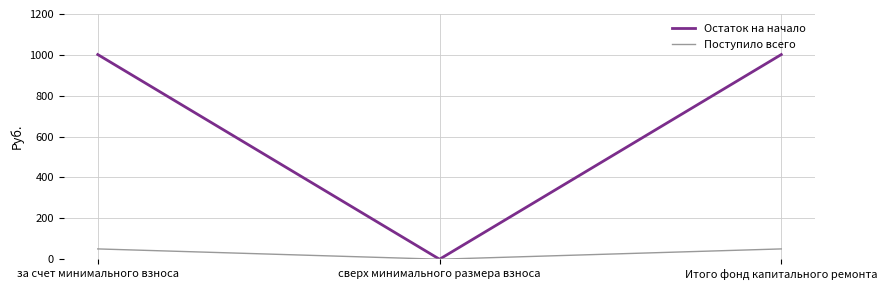

Reading right to left, extract all data points from this chart.

Остаток на начало: Итого фонд капитального ремонта=1001.6	сверх минимального размера взноса=0.0	за счет минимального взноса=1001.6
Поступило всего: Итого фонд капитального ремонта=50.5	сверх минимального размера взноса=0.0	за счет минимального взноса=50.5